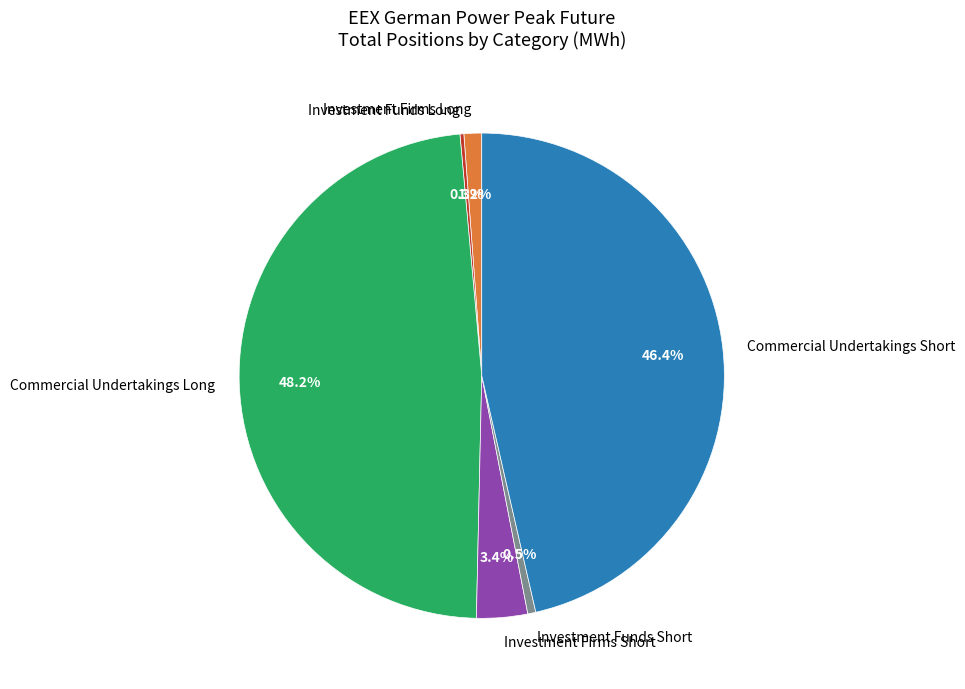

Does any single category account for the majority?

No